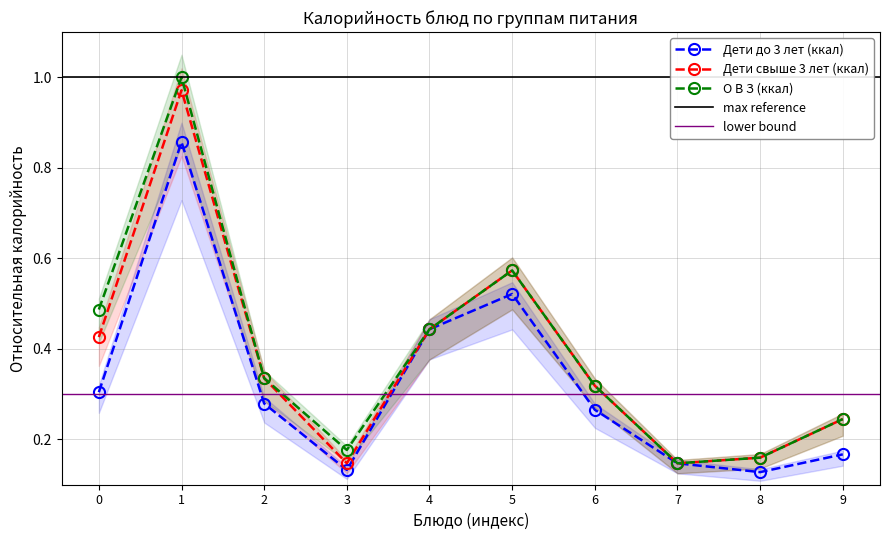

How many series are shown in this chart?

3